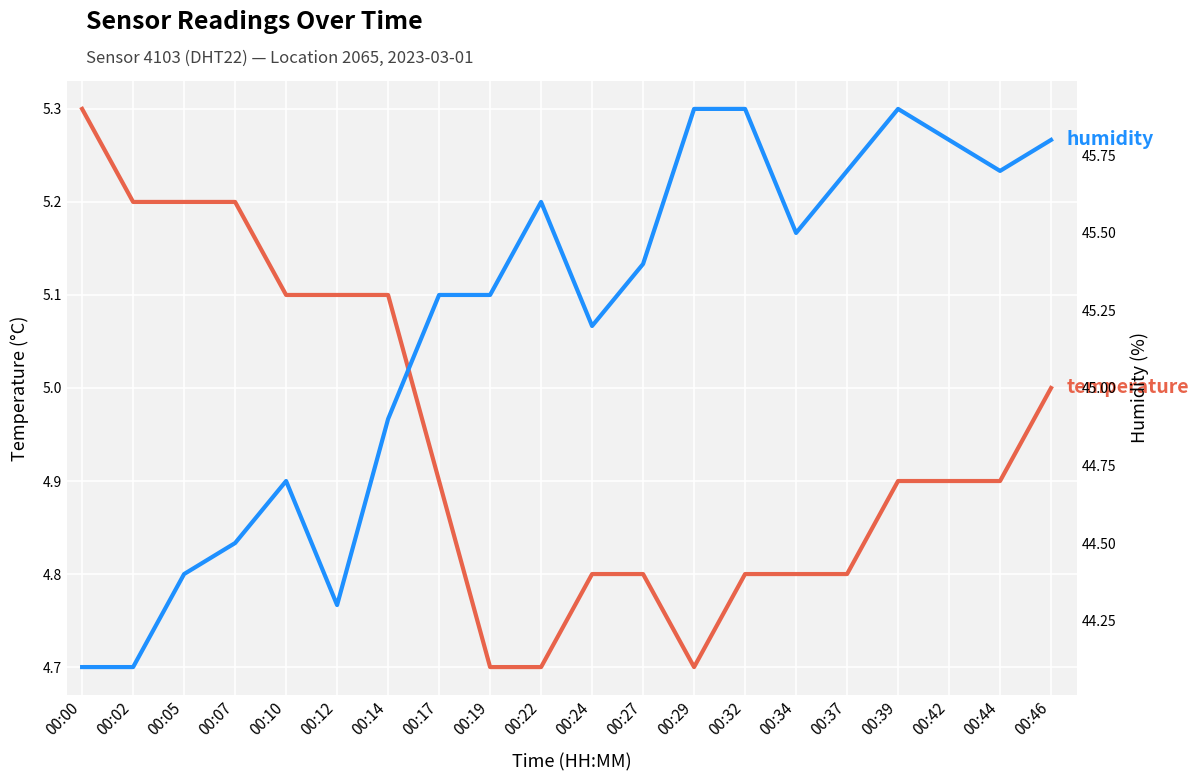

True or false: humidity and temperature intersect in this chart.

False